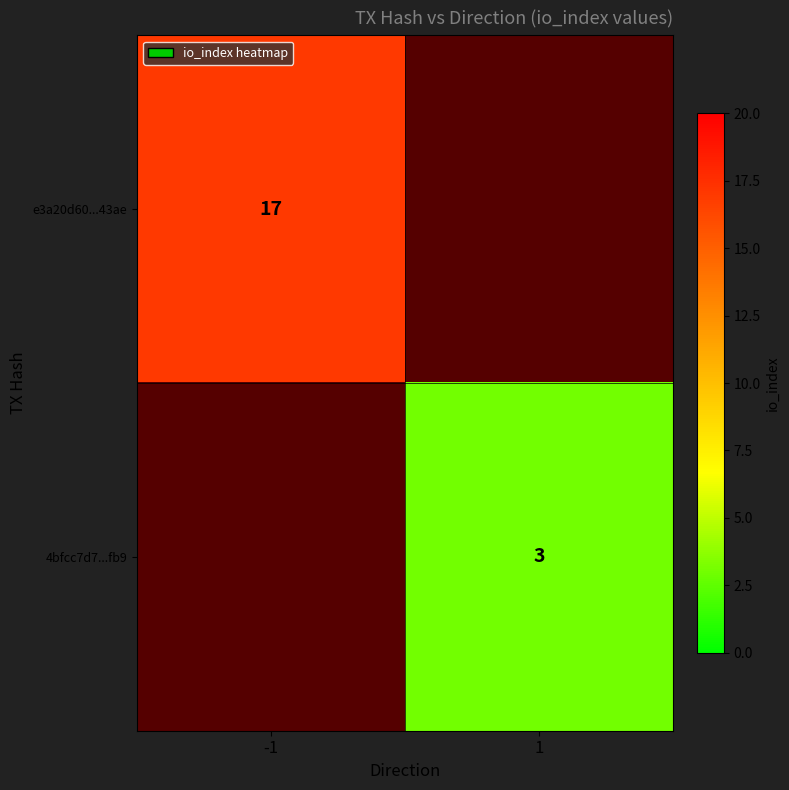

Is it true that 4bfcc7d7...fb9 equals 1 at 1?

False